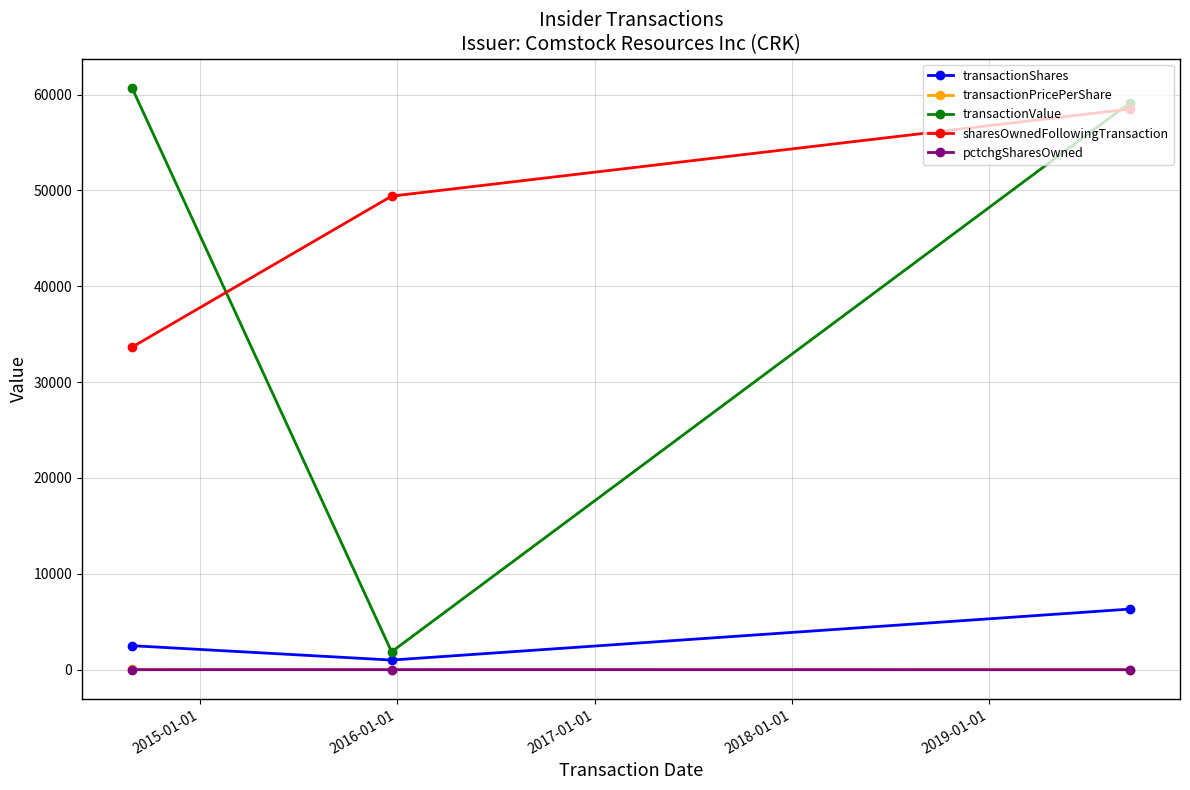

How many distinct data groups are displayed?

5